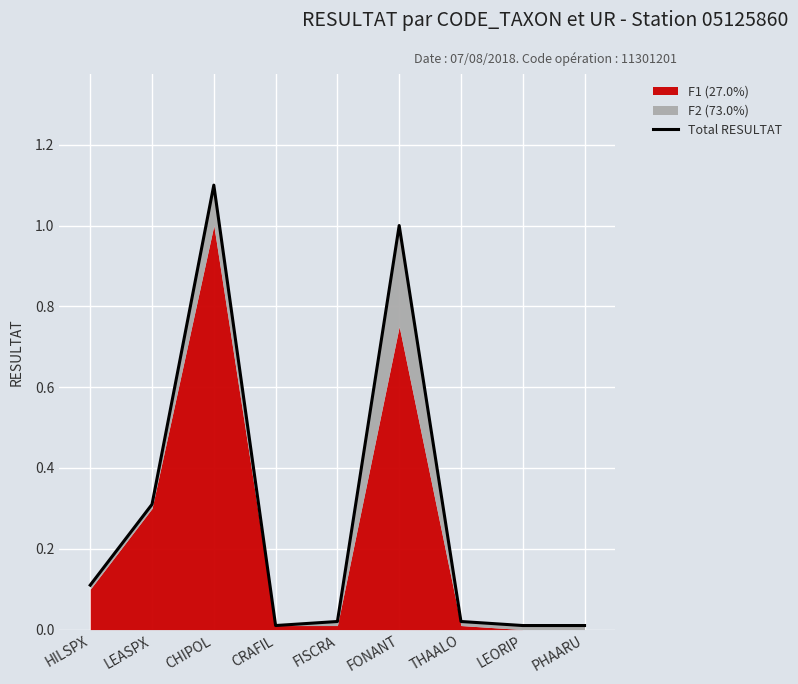

The value at THAALO is 0.0. True or false?

True